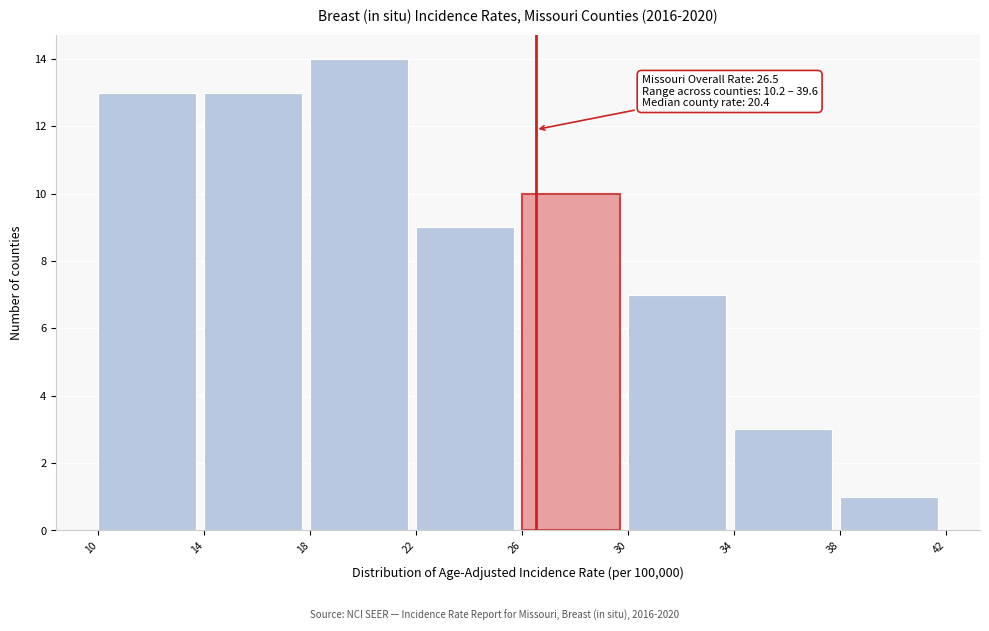

Which range on the x-axis has the tallest bar?

18 to 22